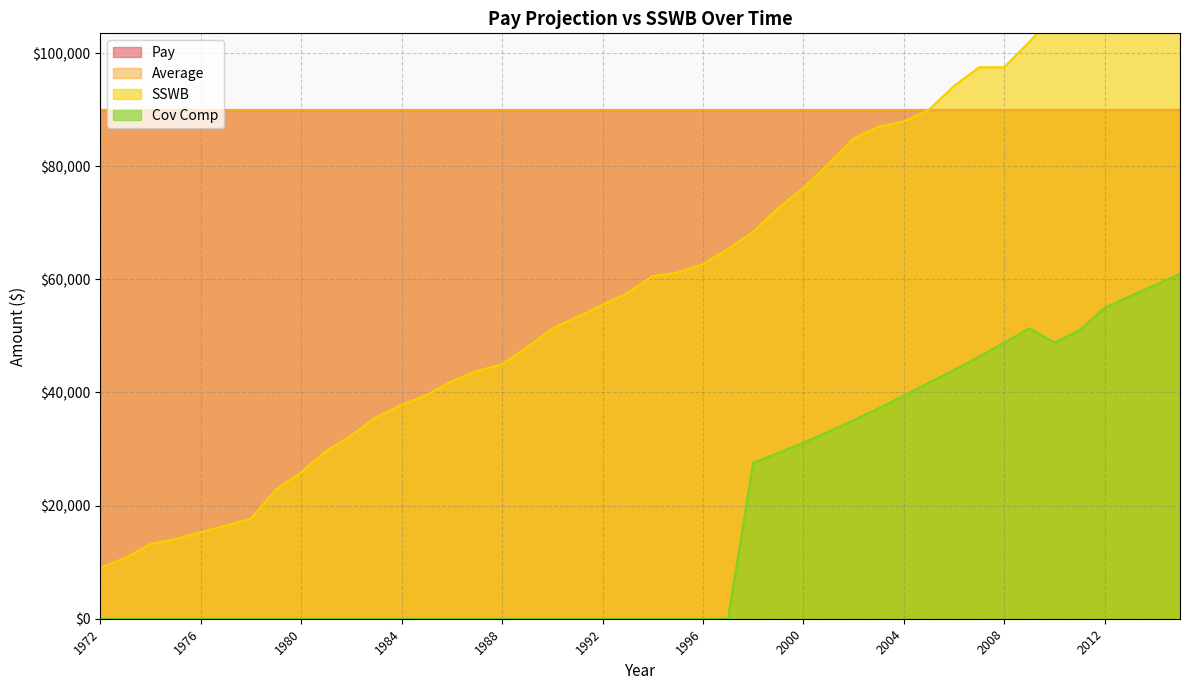

What is the maximum value for Cov Comp?

61000